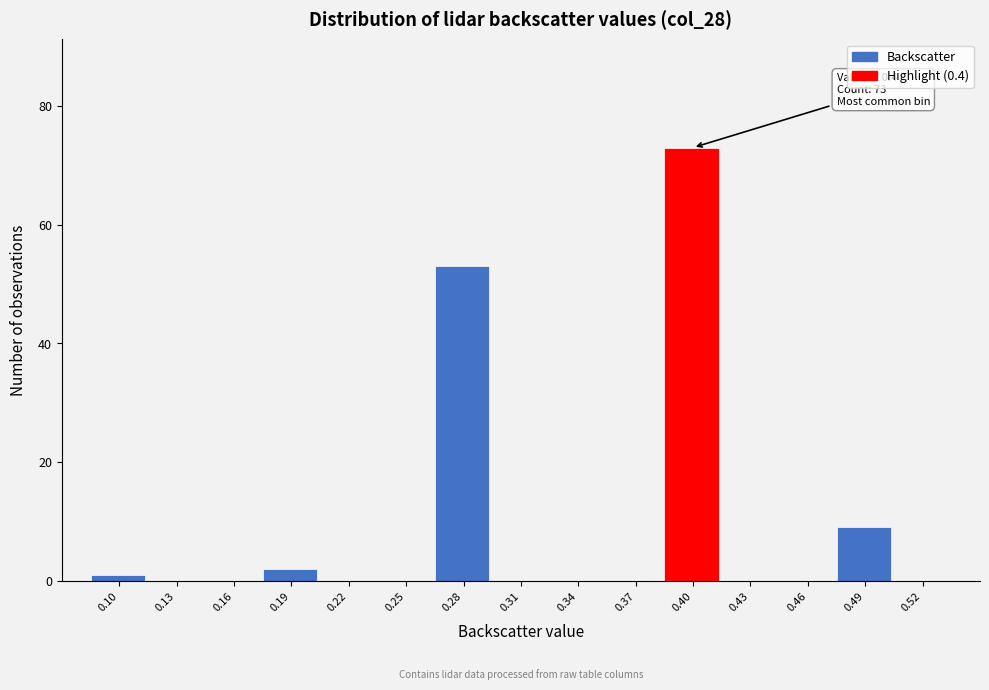

Reading left to right, extract all data points from this chart.

0.10=1	0.13=0	0.16=0	0.19=2	0.22=0	0.25=0	0.28=53	0.31=0	0.34=0	0.37=0	0.40=73	0.43=0	0.46=0	0.49=9	0.52=0